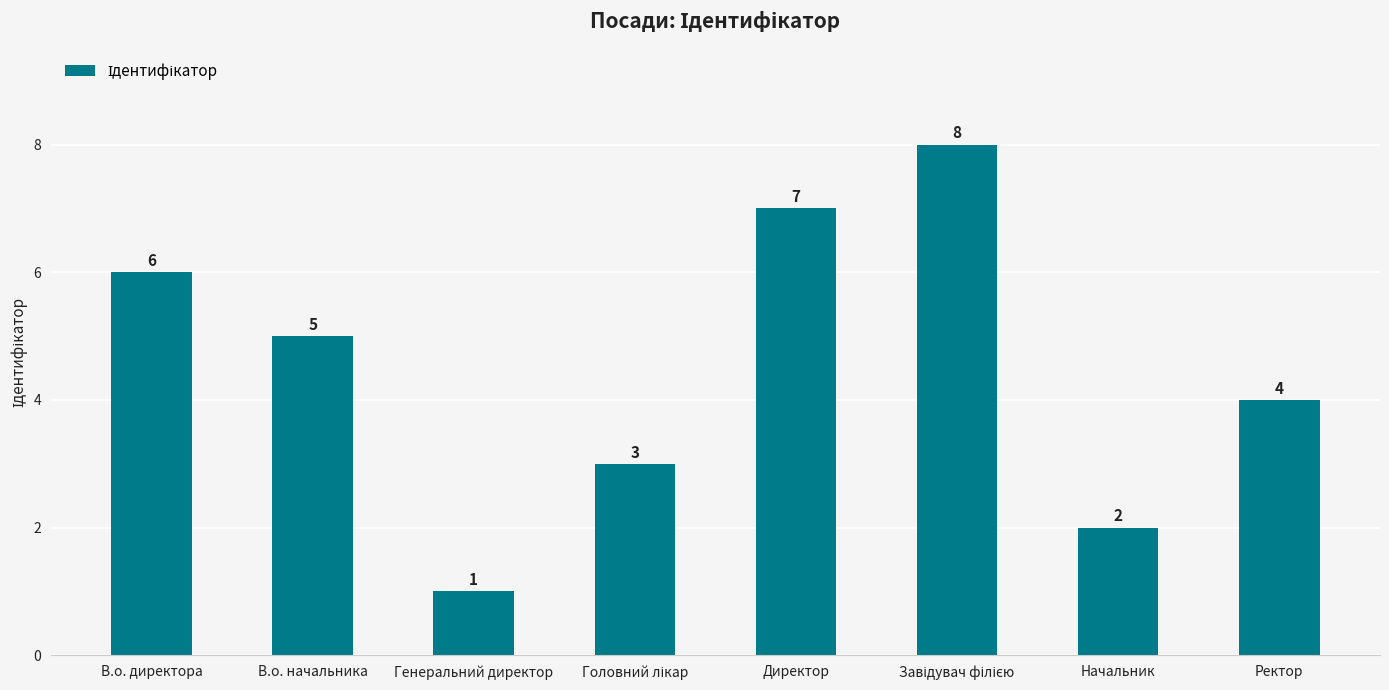

What is the greatest value displayed?

8